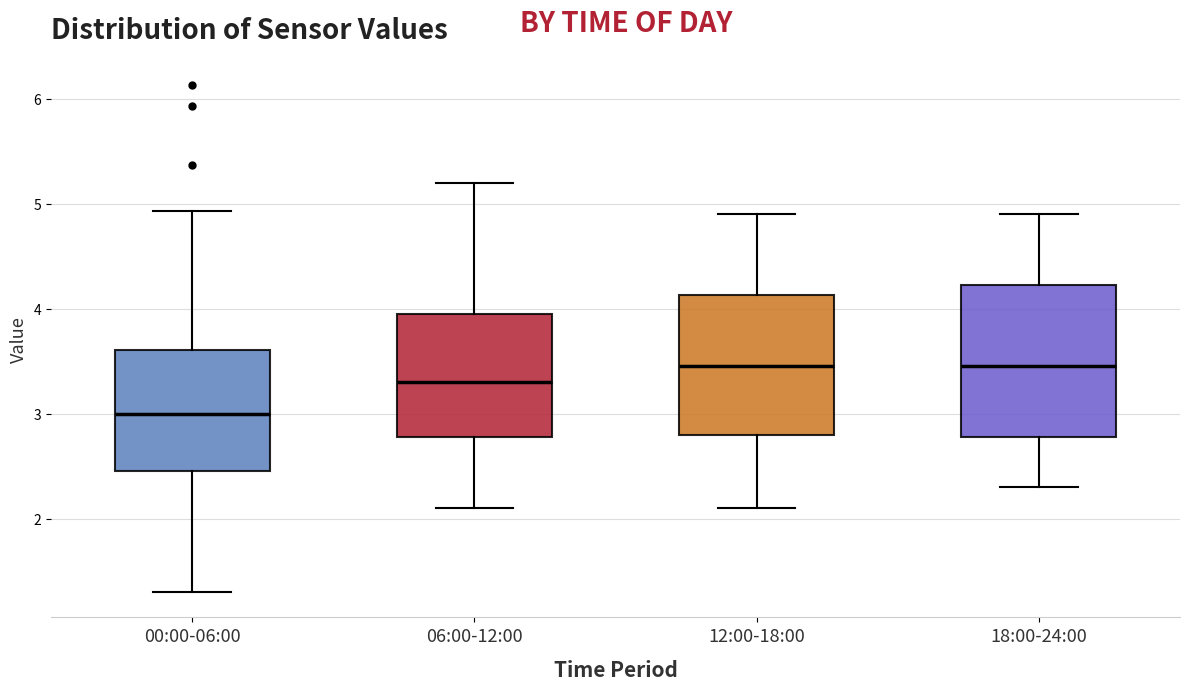

Where does the upper whisker of the box for 06:00-12:00 end on the y-axis? The values are not printed on the chart, so give them approximately, as read against the axis.

5.2